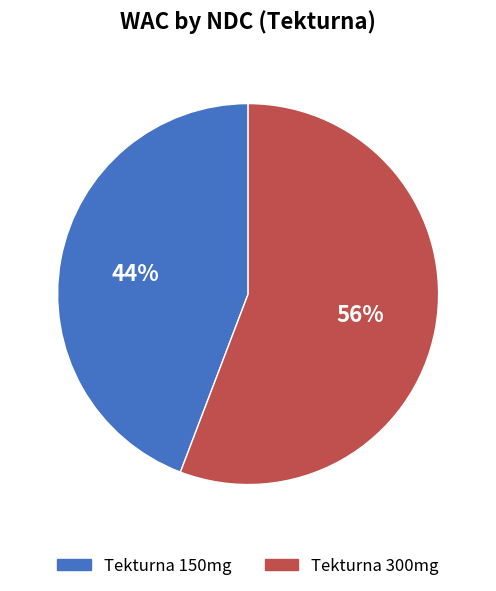

Which slice is the smallest?

Tekturna 150mg